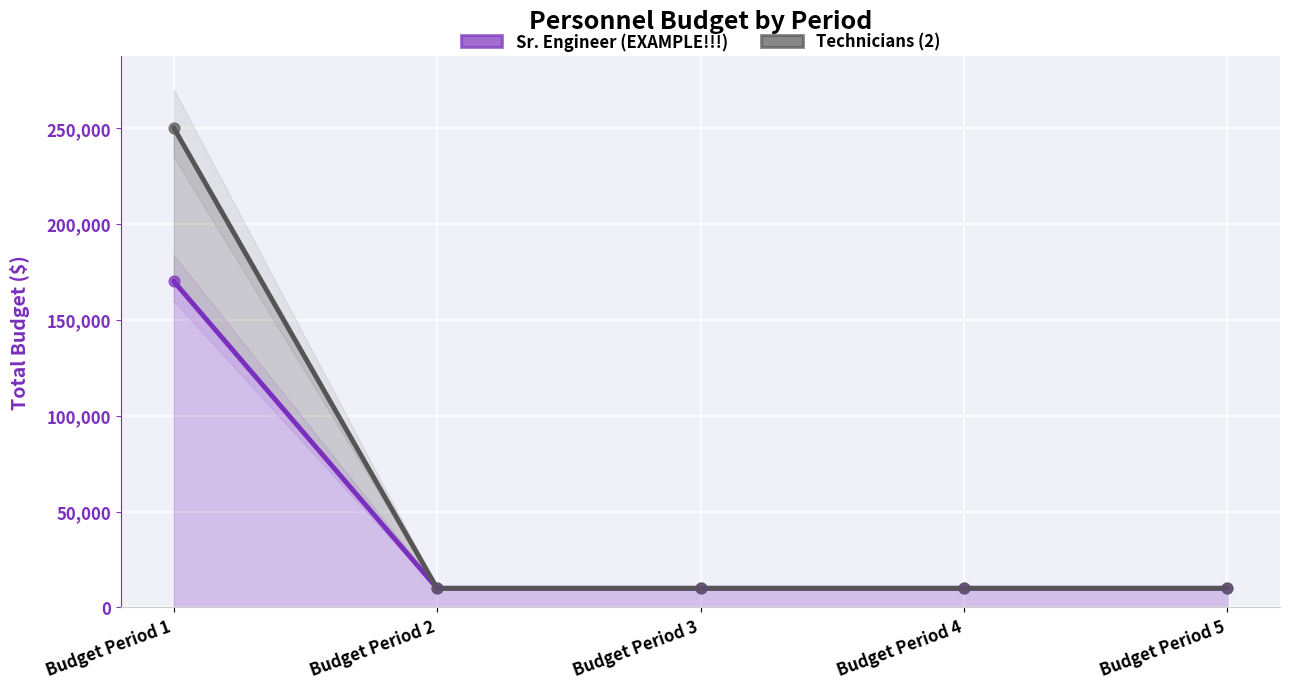

At which category is the sum across all series the highest?

Budget Period 1